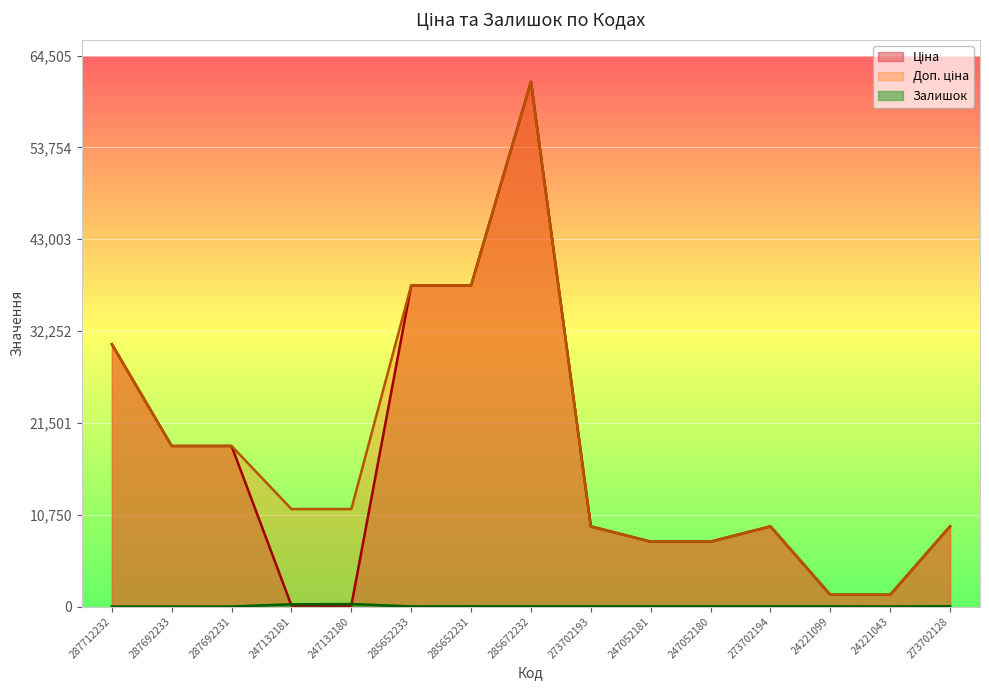

At which category is the sum across all series the highest?

285672232